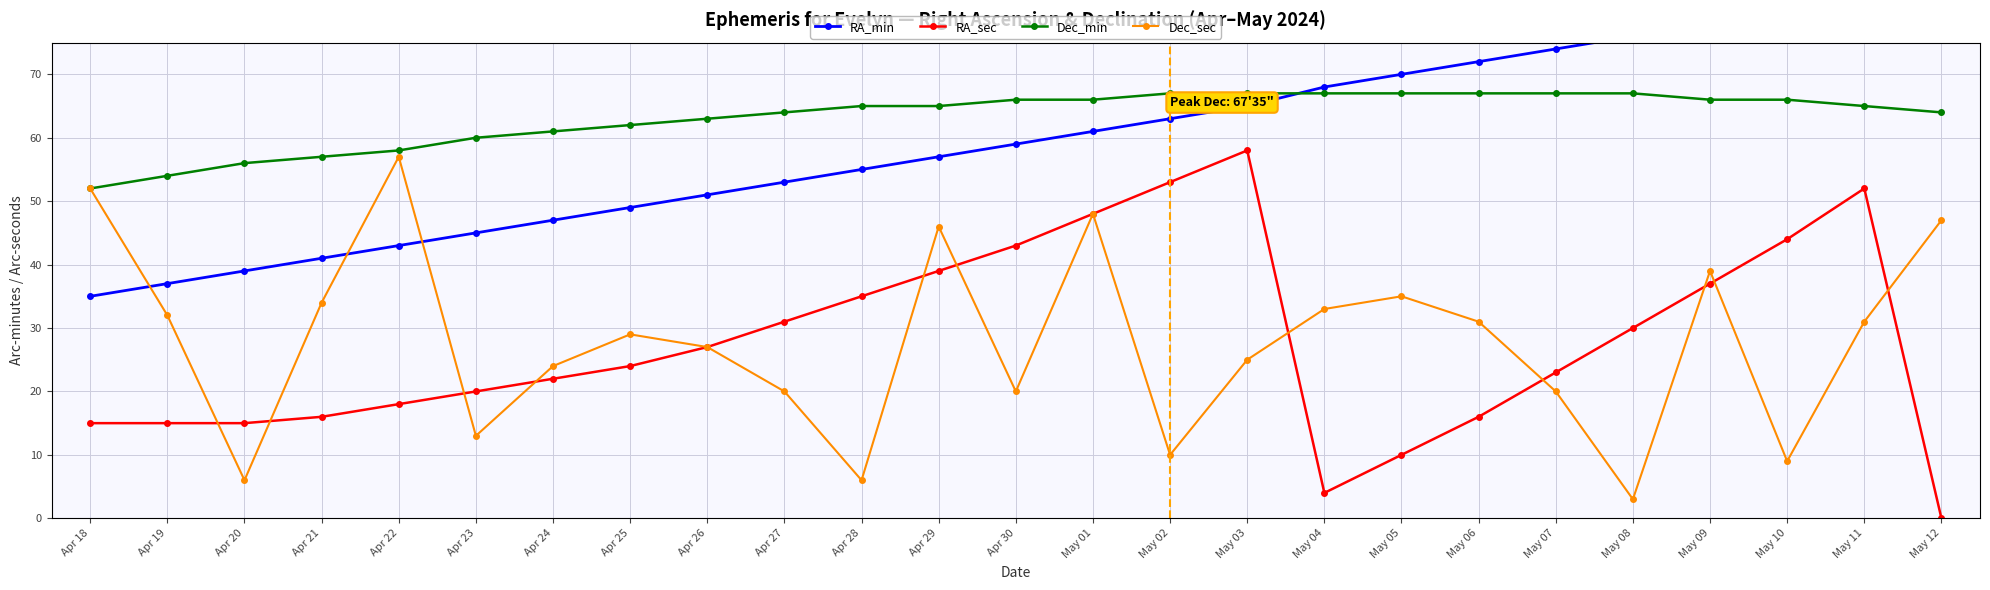

Reading left to right, list all the values displayed in this chart.

RA_min: 35	37	39	41	43	45	47	49	51	53	55	57	59	61	63	65	68	70	72	74	76	78	80	82	85
RA_sec: 15	15	15	16	18	20	22	24	27	31	35	39	43	48	53	58	4	10	16	23	30	37	44	52	0
Dec_min: 52	54	56	57	58	60	61	62	63	64	65	65	66	66	67	67	67	67	67	67	67	66	66	65	64
Dec_sec: 52	32	6	34	57	13	24	29	27	20	6	46	20	48	10	25	33	35	31	20	3	39	9	31	47